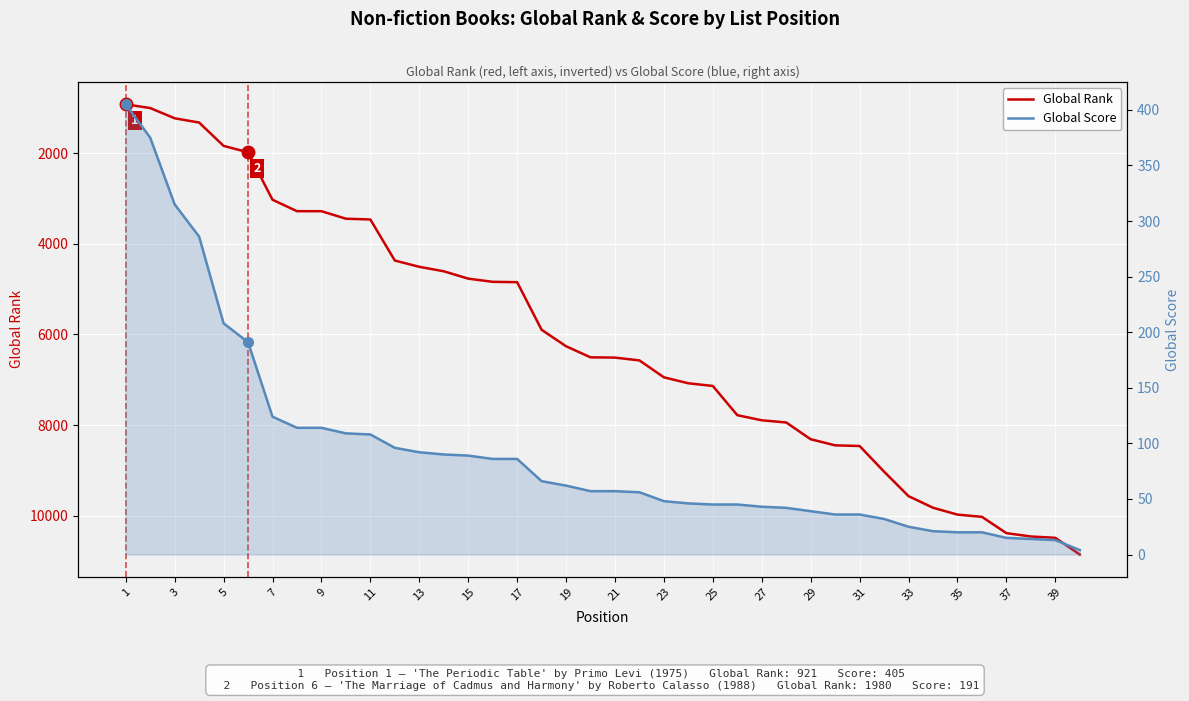

Rank the series by their maximum value, from lowest to highest.

Global Score, Global Rank